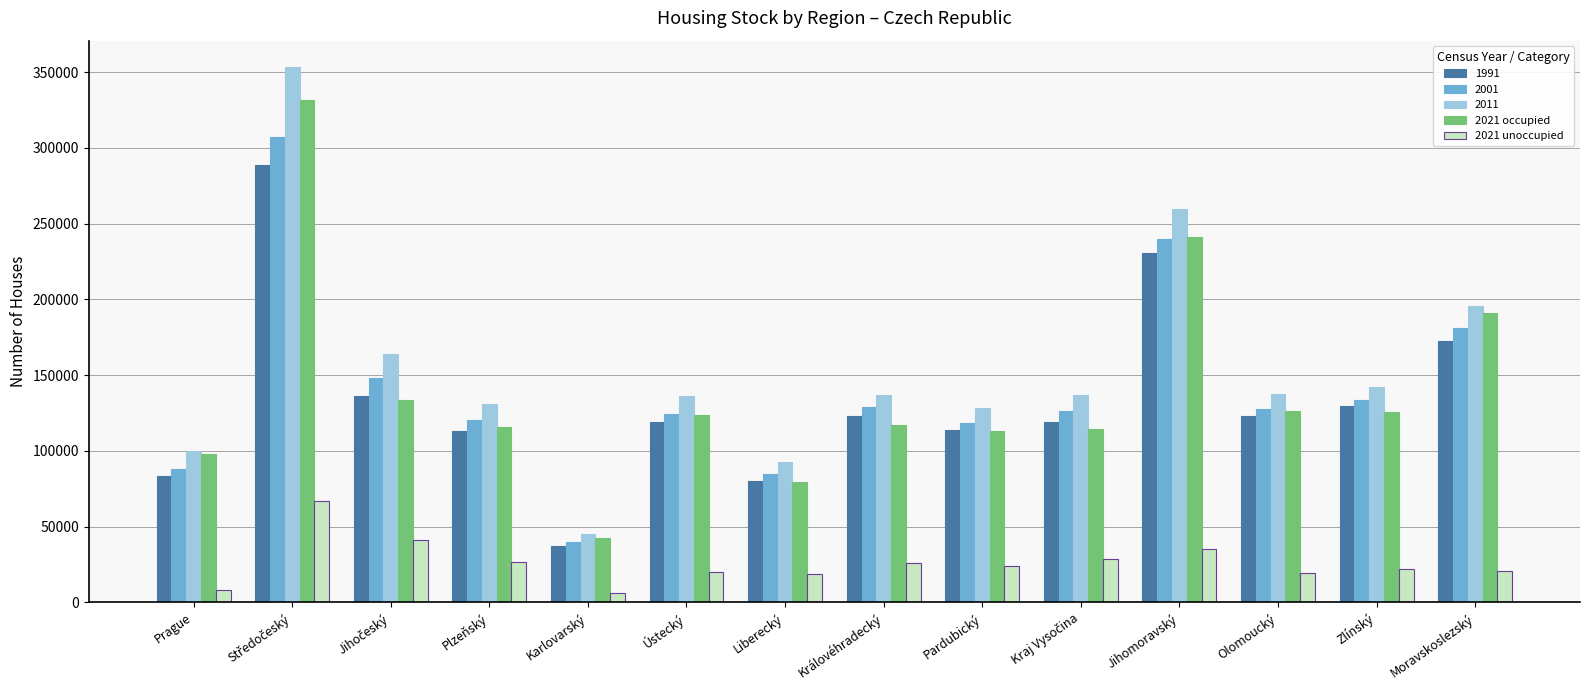

The value of 2021 unoccupied at Jihomoravský is 35195. True or false?

True